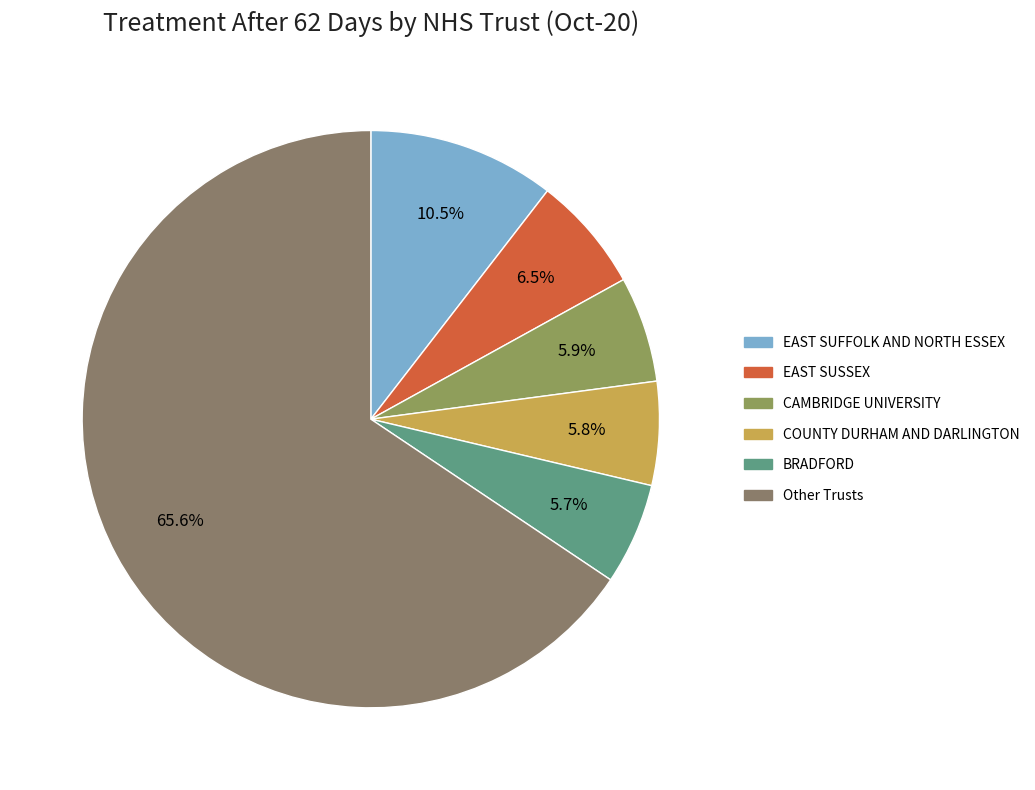

Count the number of slices in the pie.

6